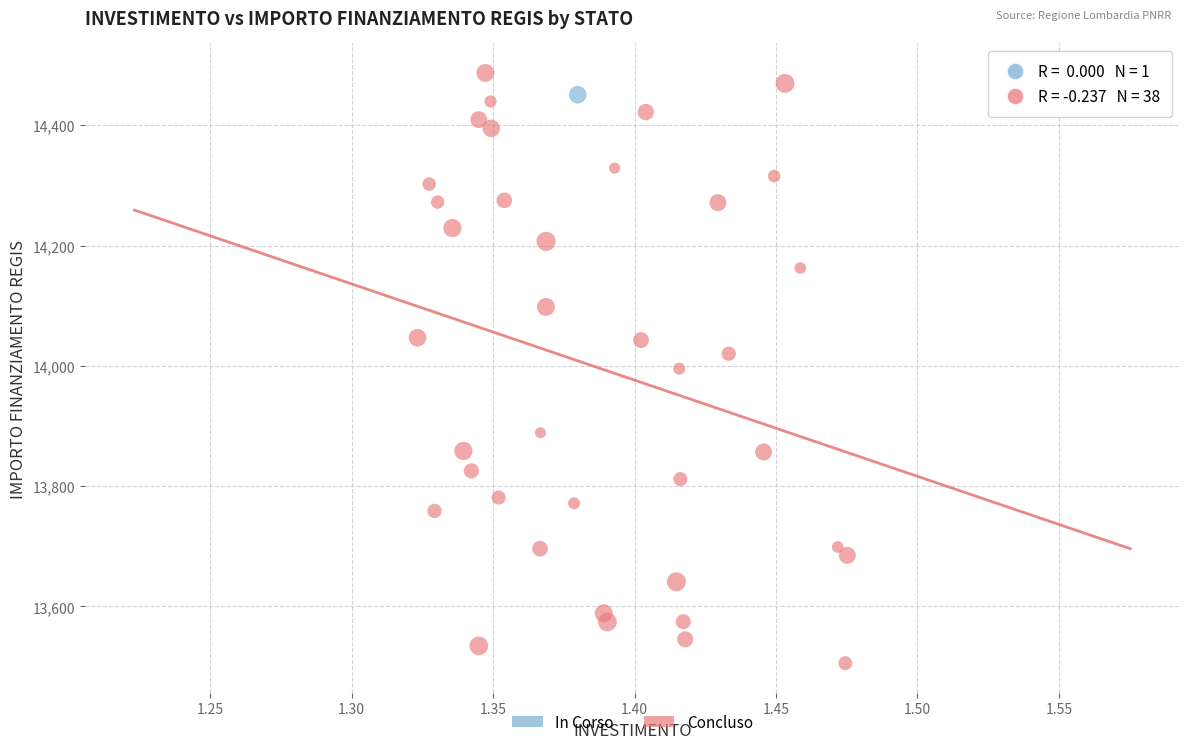

What are all the series names shown in the legend?

In Corso, Concluso